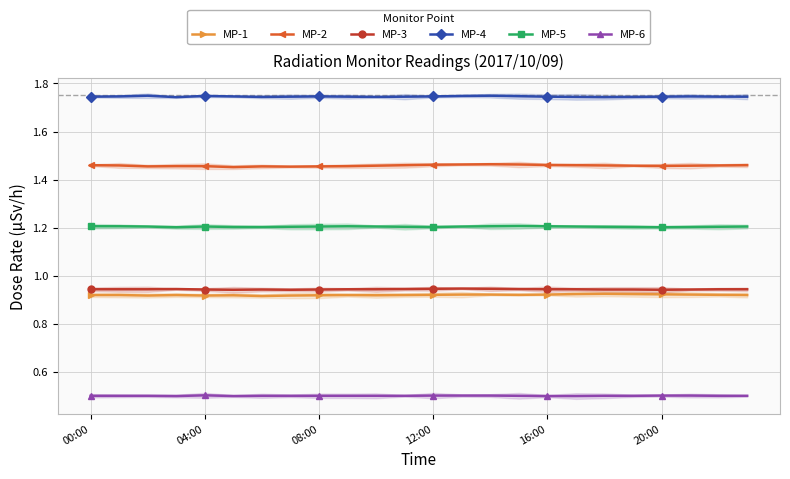

True or false: MP-1 and MP-3 cross at least once.

False